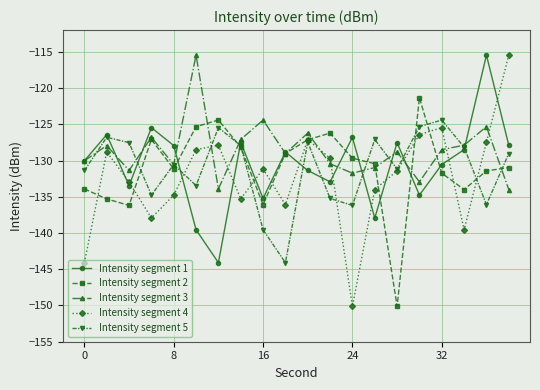

What is the minimum value shown in the chart?

-150.1